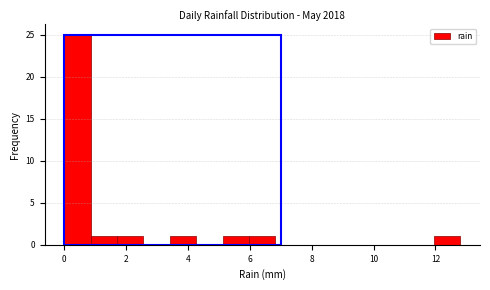

Over which range of the x-axis is the bar tallest?

0.0 to 0.8